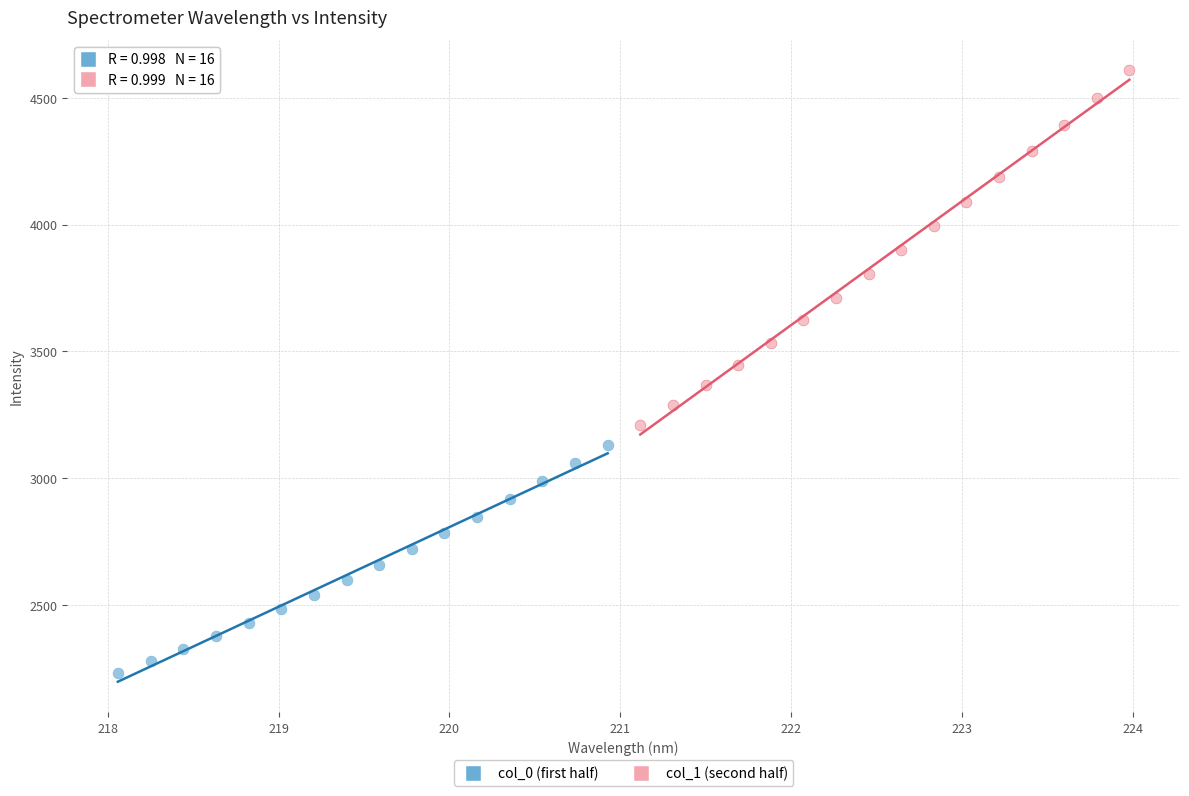

Which series reaches the minimum Y coordinate?

col_0 (first half)